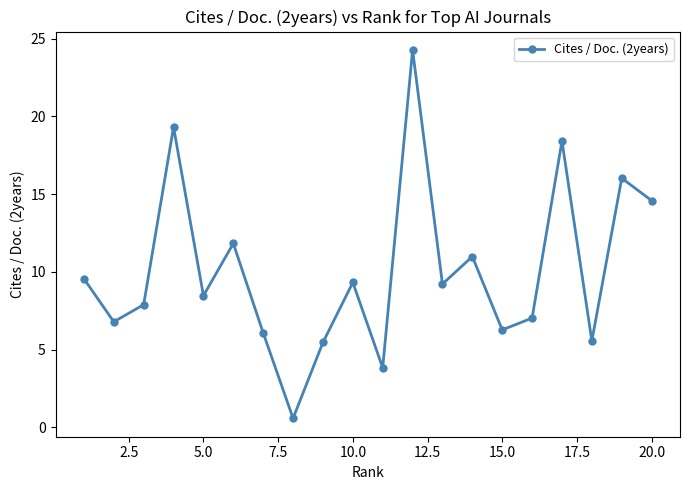

What is the smallest value displayed?

0.6